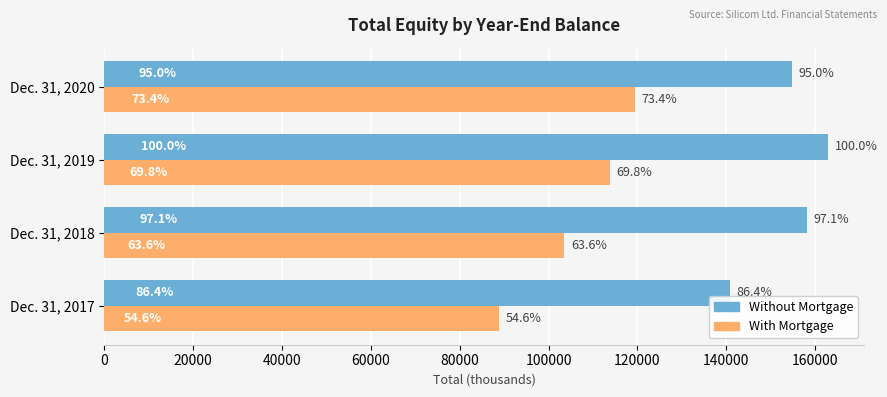

What is the value of the Without Mortgage bar at the 2nd from the left?

158149